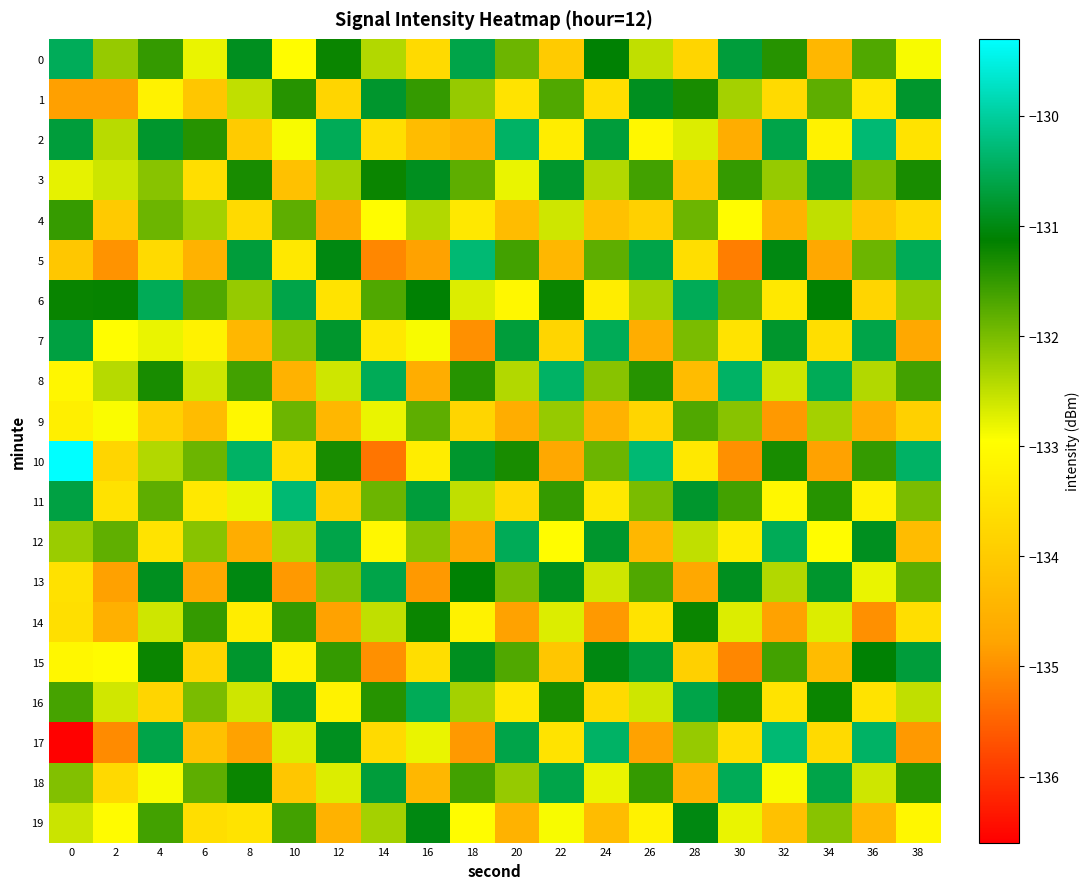

Reading right to left, what are all the values shown in this chart?

0: 38=-132.9	36=-131.7	34=-134.4	32=-131.4	30=-130.7	28=-133.8	26=-132.5	24=-131.1	22=-134.0	20=-131.9	18=-130.6	16=-133.7	14=-132.4	12=-131.2	10=-133.0	8=-130.9	6=-132.8	4=-131.5	2=-132.2	0=-130.5
1: 38=-130.8	36=-133.4	34=-131.8	32=-133.7	30=-132.3	28=-131.3	26=-130.9	24=-133.6	22=-131.7	20=-133.5	18=-132.2	16=-131.5	14=-130.8	12=-133.8	10=-131.4	8=-132.5	6=-134.1	4=-133.2	2=-134.8	0=-134.8
2: 38=-133.5	36=-130.3	34=-133.2	32=-130.6	30=-134.6	28=-132.7	26=-133.1	24=-130.7	22=-133.3	20=-130.4	18=-134.5	16=-134.3	14=-133.6	12=-130.5	10=-132.9	8=-134.0	6=-131.4	4=-130.8	2=-132.4	0=-130.7
3: 38=-131.3	36=-132.0	34=-130.7	32=-132.2	30=-131.5	28=-134.1	26=-131.6	24=-132.4	22=-130.8	20=-132.8	18=-131.8	16=-130.9	14=-131.2	12=-132.3	10=-134.2	8=-131.3	6=-133.6	4=-132.1	2=-132.6	0=-132.8
4: 38=-133.7	36=-134.1	34=-132.5	32=-134.5	30=-133.0	28=-131.9	26=-133.9	24=-134.2	22=-132.6	20=-134.3	18=-133.4	16=-132.4	14=-133.0	12=-134.7	10=-131.8	8=-133.7	6=-132.3	4=-131.9	2=-134.0	0=-131.5
5: 38=-130.5	36=-131.9	34=-134.7	32=-131.0	30=-135.2	28=-133.6	26=-130.6	24=-131.8	22=-134.4	20=-131.6	18=-130.3	16=-134.8	14=-135.1	12=-131.0	10=-133.4	8=-130.7	6=-134.5	4=-133.7	2=-135.0	0=-134.1
6: 38=-132.2	36=-133.8	34=-131.1	32=-133.4	30=-131.8	28=-130.5	26=-132.3	24=-133.3	22=-131.2	20=-133.1	18=-132.7	16=-131.1	14=-131.7	12=-133.5	10=-130.6	8=-132.2	6=-131.7	4=-130.5	2=-131.2	0=-131.2
7: 38=-134.7	36=-130.6	34=-133.6	32=-130.8	30=-133.5	28=-132.0	26=-134.6	24=-130.5	22=-133.8	20=-130.7	18=-135.0	16=-132.9	14=-133.4	12=-130.8	10=-132.1	8=-134.4	6=-133.2	4=-132.8	2=-133.0	0=-130.7
8: 38=-131.6	36=-132.4	34=-130.5	32=-132.6	30=-130.4	28=-134.3	26=-131.4	24=-132.1	22=-130.4	20=-132.4	18=-131.4	16=-134.6	14=-130.5	12=-132.6	10=-134.5	8=-131.6	6=-132.6	4=-131.3	2=-132.4	0=-133.1
9: 38=-133.9	36=-134.6	34=-132.3	32=-134.9	30=-132.1	28=-131.7	26=-133.8	24=-134.5	22=-132.2	20=-134.6	18=-133.8	16=-131.8	14=-132.8	12=-134.4	10=-131.9	8=-133.1	6=-134.3	4=-133.9	2=-132.9	0=-133.3
10: 38=-130.4	36=-131.5	34=-134.8	32=-131.3	30=-135.0	28=-133.4	26=-130.3	24=-131.9	22=-134.7	20=-131.3	18=-130.8	16=-133.3	14=-135.3	12=-131.3	10=-133.6	8=-130.4	6=-131.9	4=-132.4	2=-133.8	0=-129.3
11: 38=-132.0	36=-133.2	34=-131.4	32=-133.1	30=-131.6	28=-130.8	26=-132.0	24=-133.4	22=-131.5	20=-133.7	18=-132.5	16=-130.7	14=-131.9	12=-133.9	10=-130.3	8=-132.8	6=-133.4	4=-131.8	2=-133.5	0=-130.6
12: 38=-134.3	36=-130.9	34=-133.0	32=-130.5	30=-133.3	28=-132.5	26=-134.4	24=-130.8	22=-133.0	20=-130.5	18=-134.7	16=-132.1	14=-133.1	12=-130.6	10=-132.4	8=-134.6	6=-132.1	4=-133.5	2=-131.8	0=-132.2
13: 38=-131.8	36=-132.8	34=-130.8	32=-132.4	30=-130.9	28=-134.7	26=-131.7	24=-132.6	22=-130.9	20=-132.0	18=-131.1	16=-134.9	14=-130.6	12=-132.1	10=-134.9	8=-131.0	6=-134.7	4=-130.9	2=-134.8	0=-133.6
14: 38=-133.6	36=-135.0	34=-132.7	32=-134.8	30=-132.7	28=-131.2	26=-133.5	24=-134.9	22=-132.7	20=-134.8	18=-133.2	16=-131.2	14=-132.5	12=-134.8	10=-131.5	8=-133.3	6=-131.5	4=-132.6	2=-134.5	0=-133.6
15: 38=-130.7	36=-131.1	34=-134.3	32=-131.6	30=-135.1	28=-133.9	26=-130.7	24=-131.0	22=-134.1	20=-131.7	18=-130.9	16=-133.6	14=-135.0	12=-131.5	10=-133.2	8=-130.8	6=-133.8	4=-131.2	2=-133.0	0=-133.1
16: 38=-132.5	36=-133.5	34=-131.2	32=-133.5	30=-131.3	28=-130.6	26=-132.6	24=-133.7	22=-131.3	20=-133.4	18=-132.3	16=-130.5	14=-131.4	12=-133.2	10=-130.8	8=-132.6	6=-132.0	4=-133.8	2=-132.6	0=-131.6
17: 38=-134.9	36=-130.4	34=-133.7	32=-130.3	30=-133.6	28=-132.2	26=-134.8	24=-130.4	22=-133.5	20=-130.6	18=-134.9	16=-132.8	14=-133.7	12=-130.9	10=-132.7	8=-134.8	6=-134.2	4=-130.6	2=-135.1	0=-136.6
18: 38=-131.4	36=-132.6	34=-130.6	32=-132.9	30=-130.5	28=-134.5	26=-131.5	24=-132.8	22=-130.6	20=-132.2	18=-131.6	16=-134.4	14=-130.7	12=-132.7	10=-134.1	8=-131.2	6=-131.8	4=-132.9	2=-133.7	0=-132.1
19: 38=-133.1	36=-134.4	34=-132.1	32=-134.2	30=-132.8	28=-131.0	26=-133.2	24=-134.3	22=-132.9	20=-134.5	18=-133.0	16=-131.0	14=-132.3	12=-134.5	10=-131.6	8=-133.5	6=-133.6	4=-131.6	2=-133.0	0=-132.6